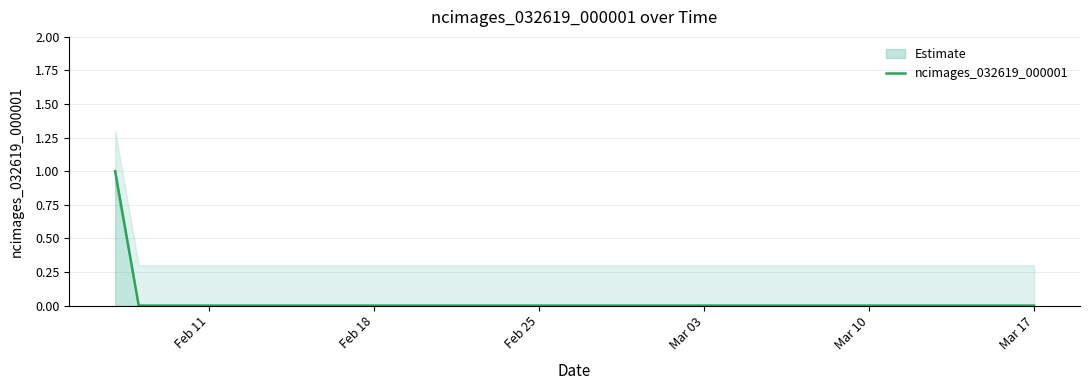

True or false: there are more than 2 points higher than both neighbors.

False